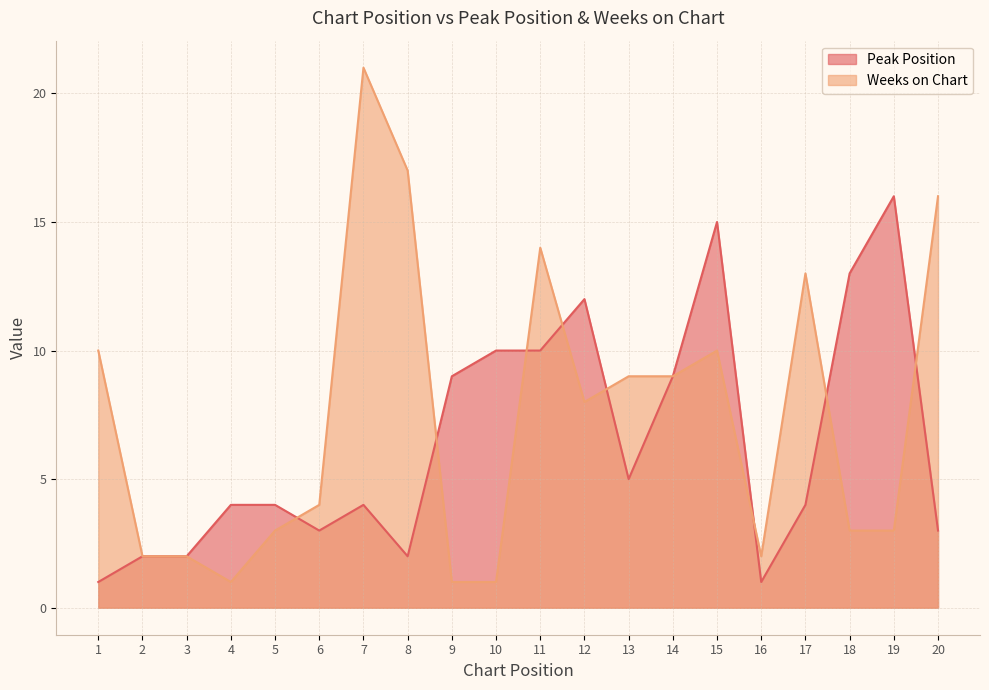

What is the value of the Weeks on Chart point at the 2nd from the left?

2